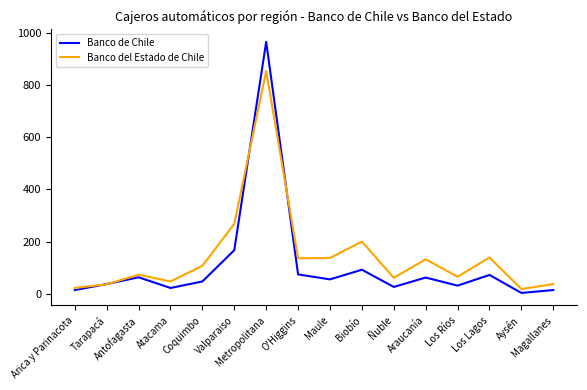

How many lines are shown in the chart?

2